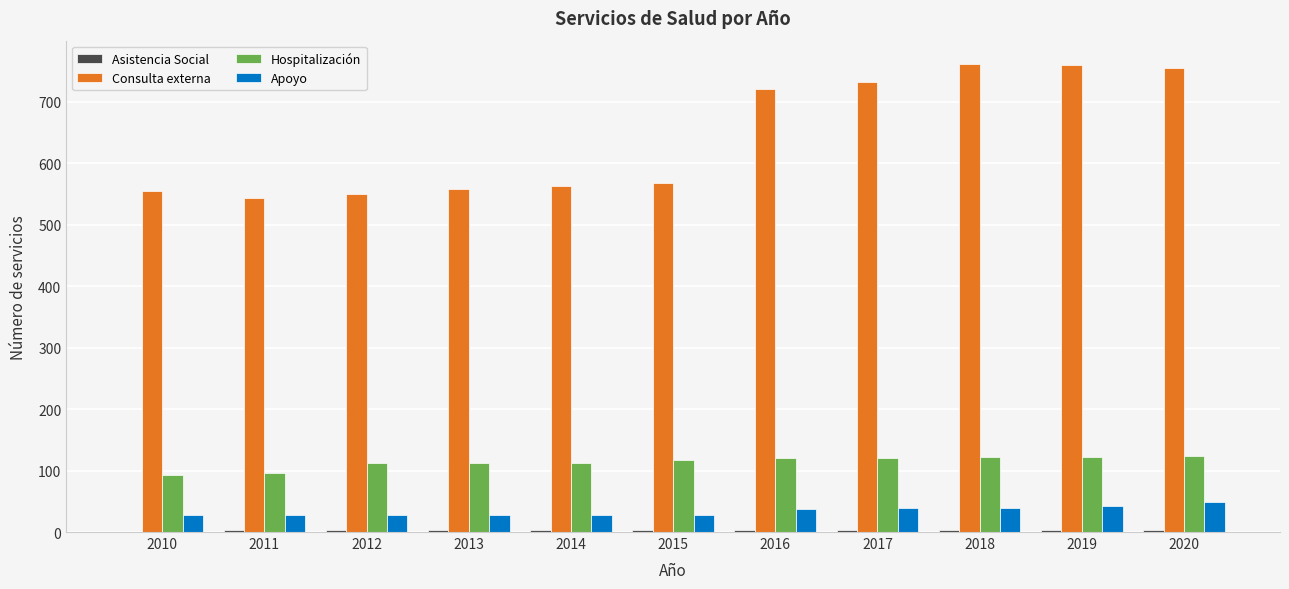

True or false: Hospitalización has a value of 112 at 2013.

True